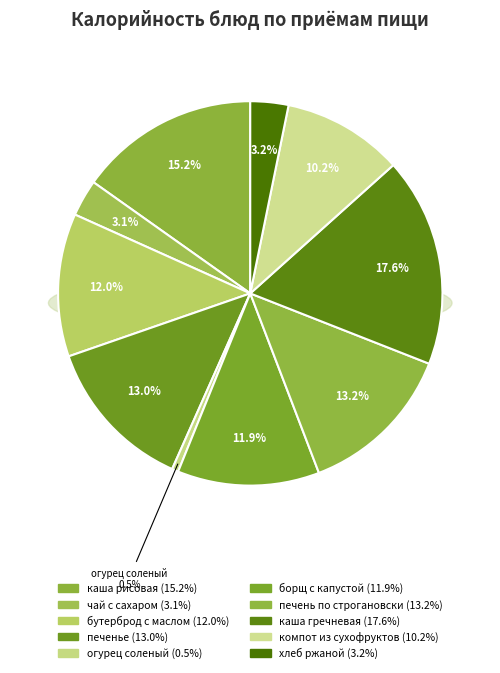

How many segments does this pie chart have?

10